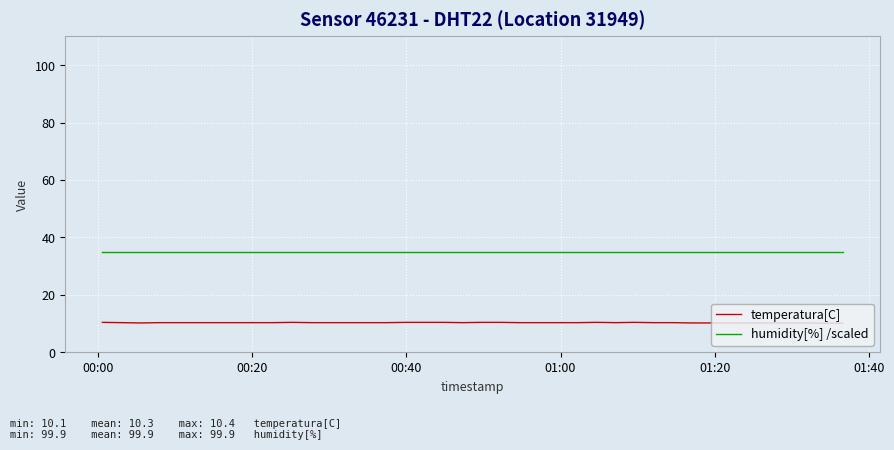

What is the lowest value of the humidity[%] /scaled series?

35.0